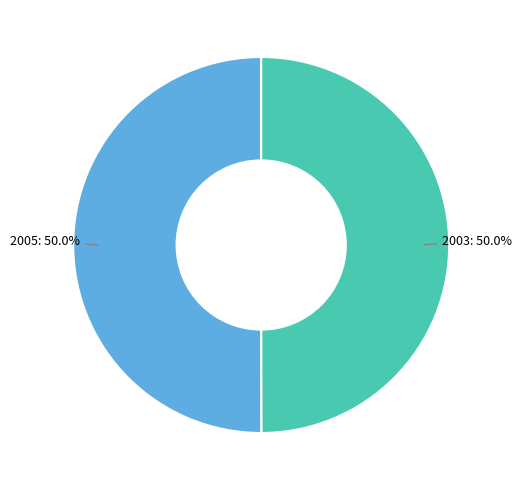

Is it true that 2003 is 50% of the pie?

True